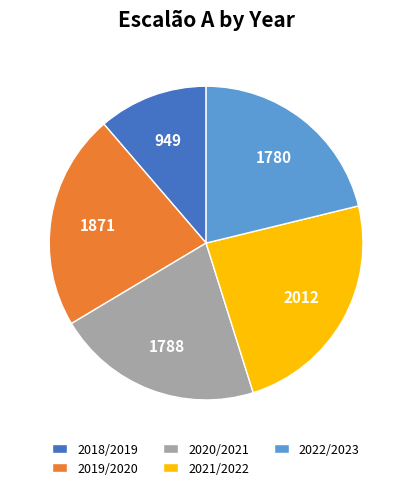

Approximately how many times larger is the value at 2020/2021 compared to 2018/2019?

1.9